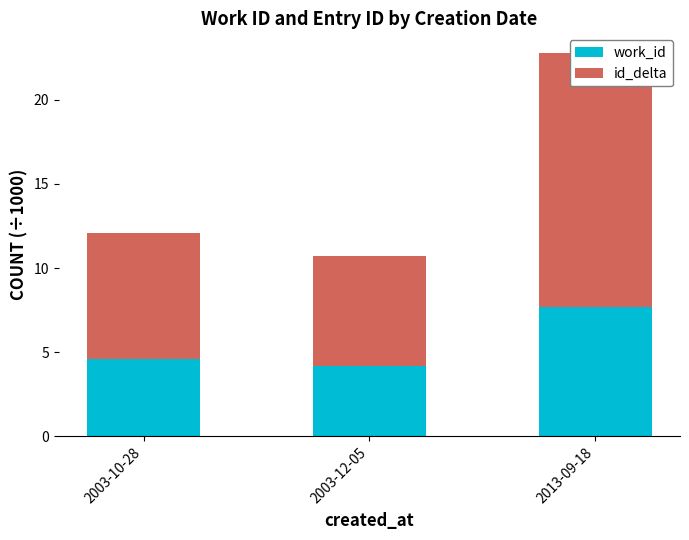

List the series in order of their peak value, highest first.

id_delta, work_id